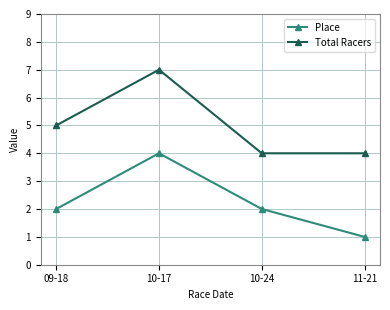

True or false: Total Racers has a value of 4 at 10-24.

True